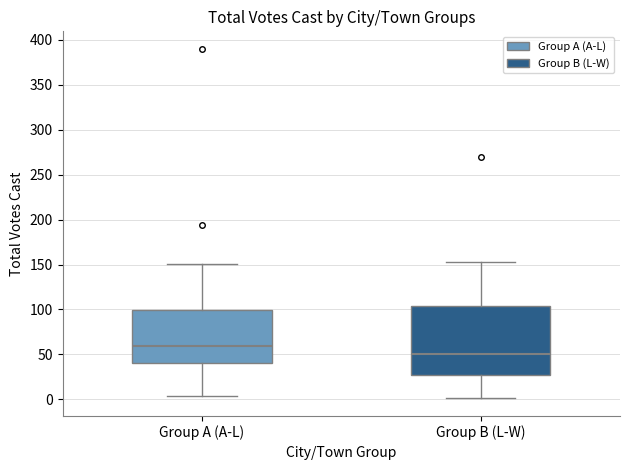

Where does the upper whisker of the box for Group B (L-W) end on the y-axis? The values are not printed on the chart, so give them approximately, as read against the axis.

155